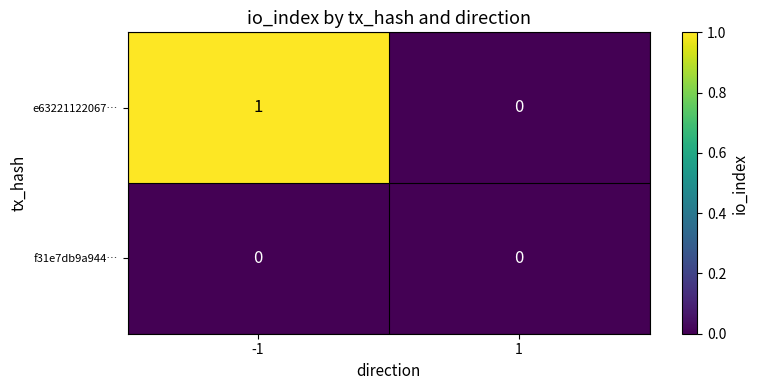

True or false: f31e7db9a944… has a value of 0 at -1.

True